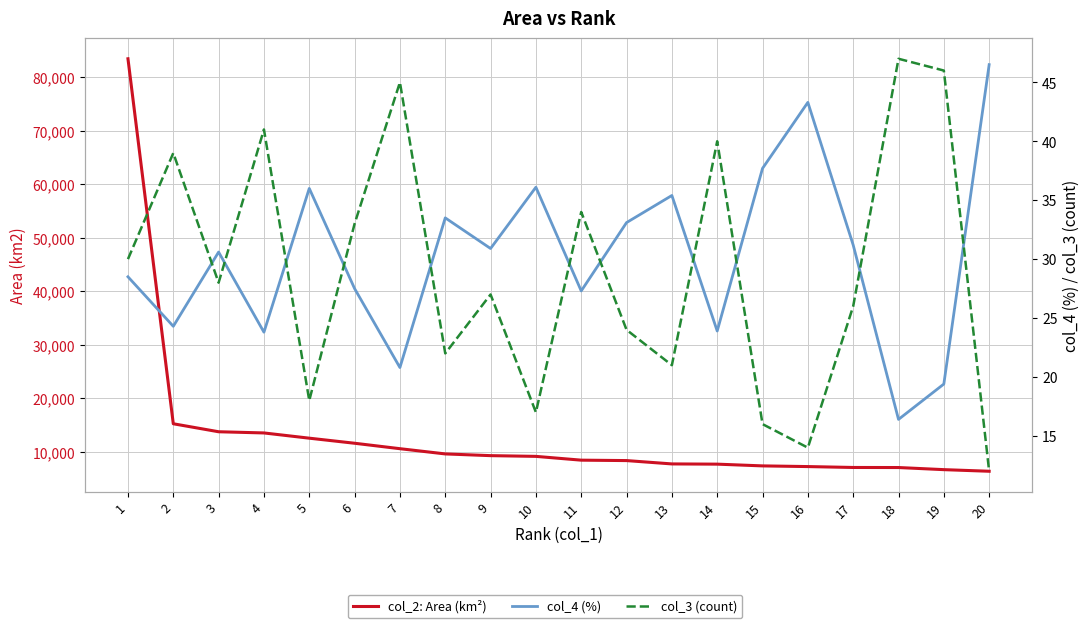

True or false: col_4 (%) and col_2: Area (km²) cross at least once.

False